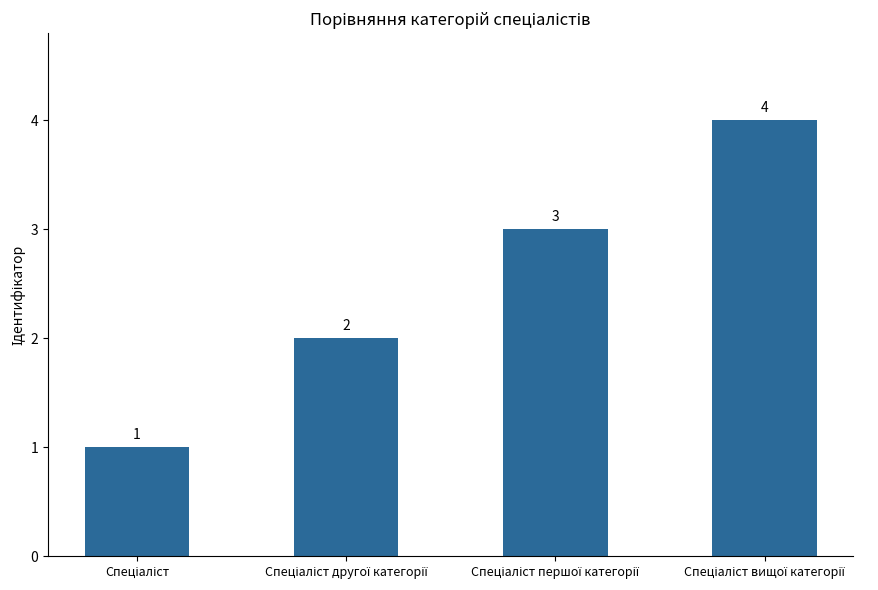

What is the difference between the second highest and minimum values?

2